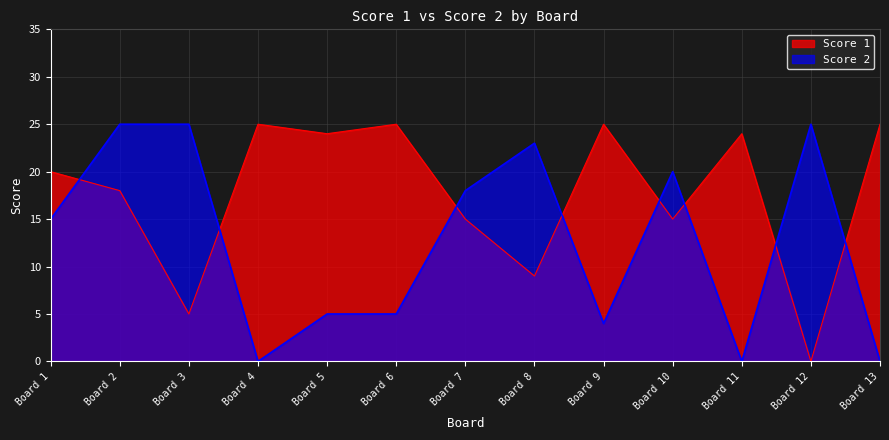

Reading left to right, what are all the values shown in this chart?

Score 1: Board 1=20	Board 2=18	Board 3=5	Board 4=25	Board 5=24	Board 6=25	Board 7=15	Board 8=9	Board 9=25	Board 10=15	Board 11=24	Board 12=0	Board 13=25
Score 2: Board 1=15	Board 2=25	Board 3=25	Board 4=0	Board 5=5	Board 6=5	Board 7=18	Board 8=23	Board 9=4	Board 10=20	Board 11=0	Board 12=25	Board 13=0